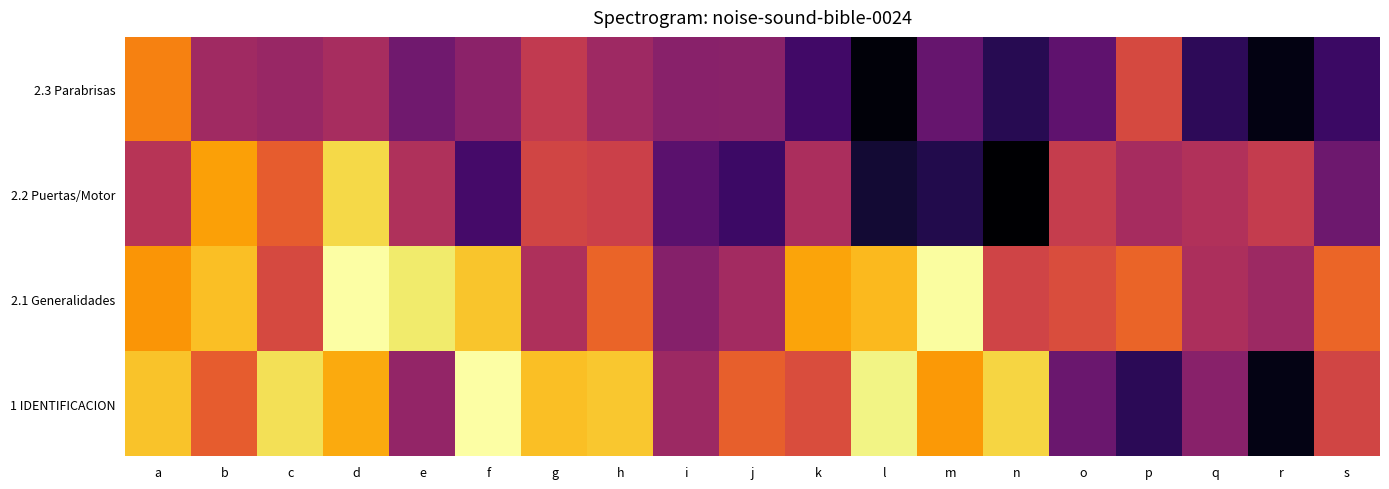

At which category is the sum across all series the highest?

d